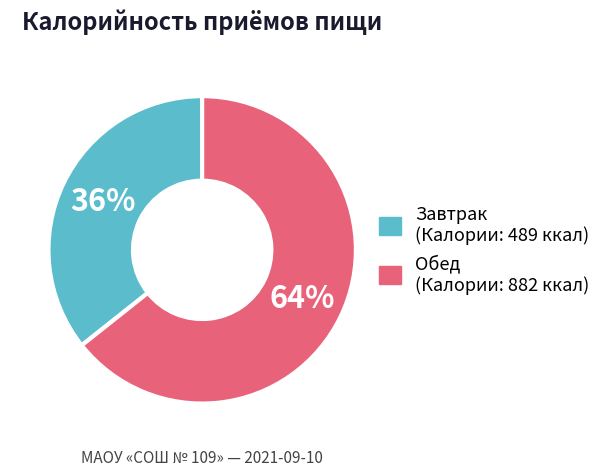

To the nearest percent, what is the combined percentage of Завтрак and Обед?

100%